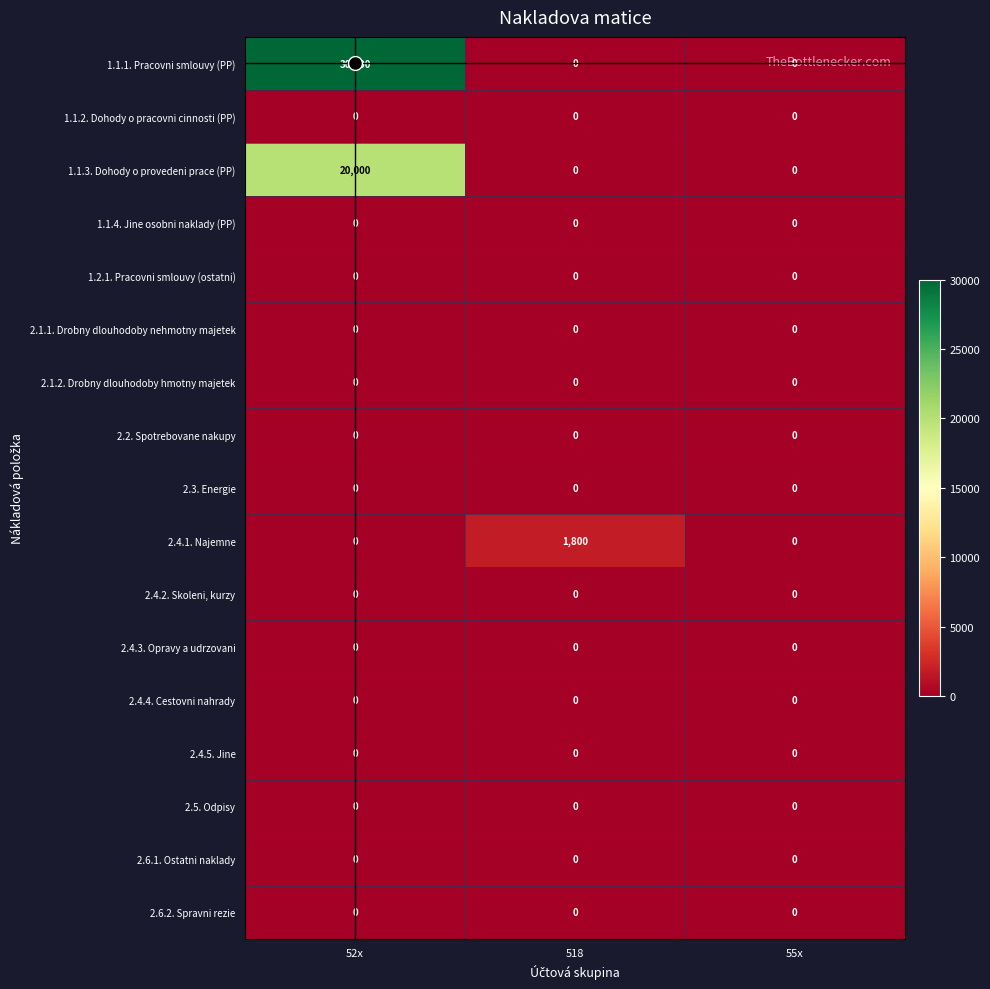

What is the total value across all series at 52x?

50000